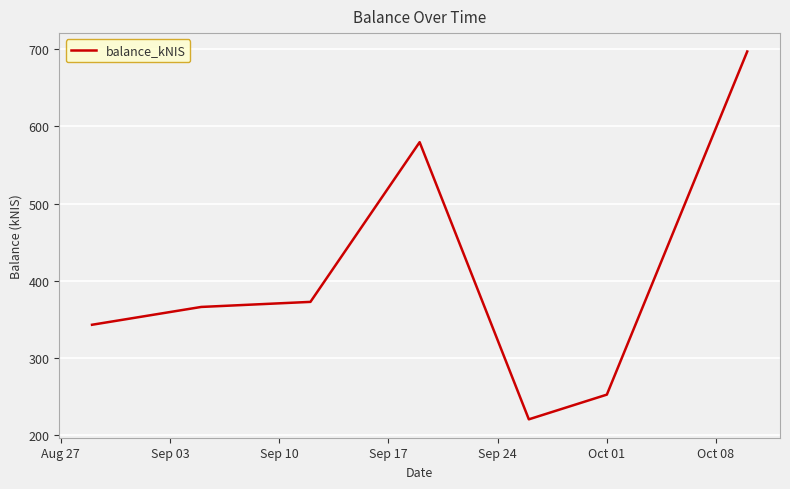

What is the minimum value shown in the chart?

220.8